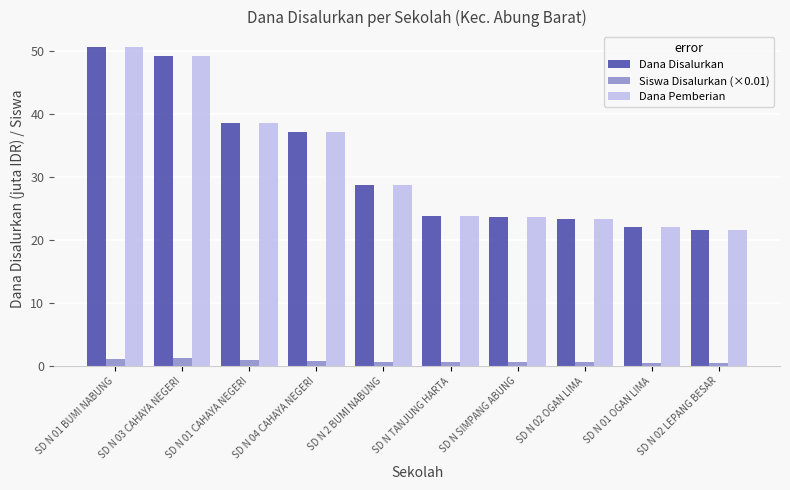

Count the number of categories in the chart.

10